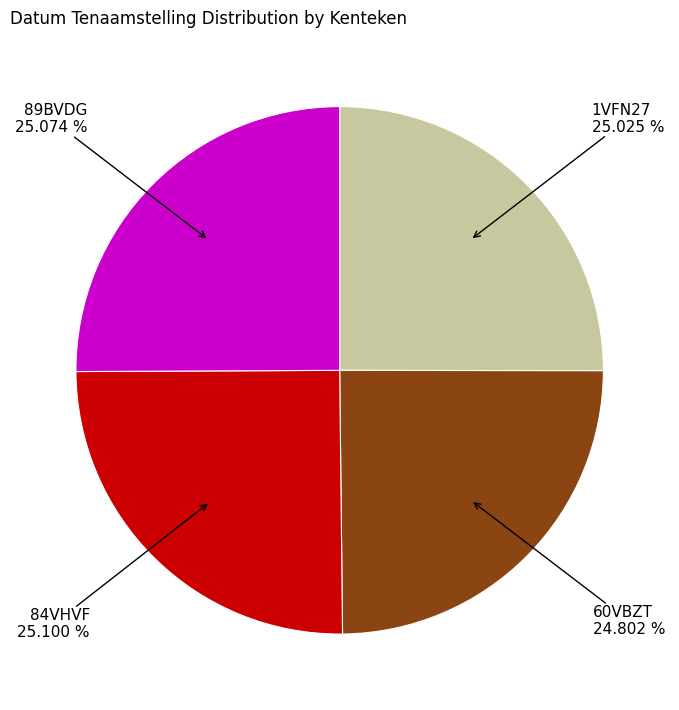

Is there a majority slice in this chart?

No